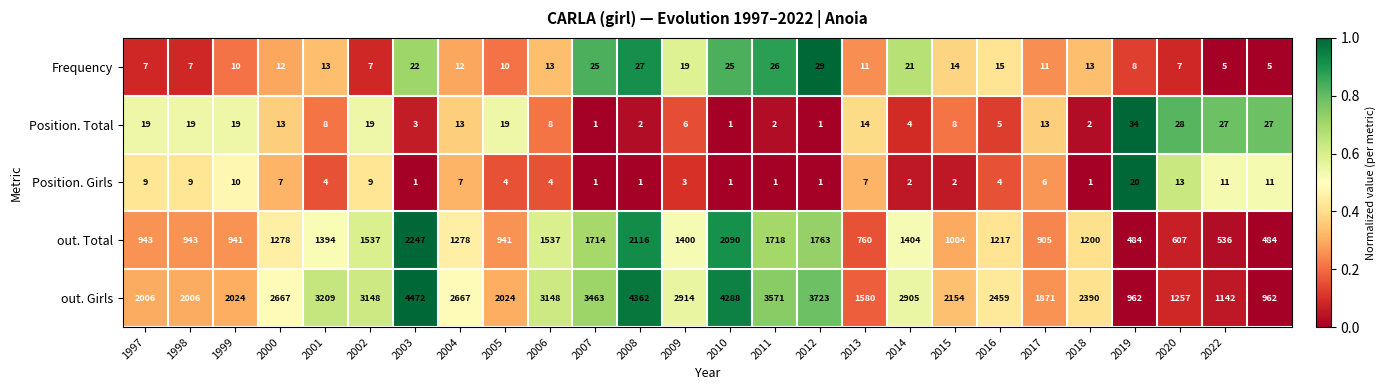

Which series has the widest spread of values?

out. Girls